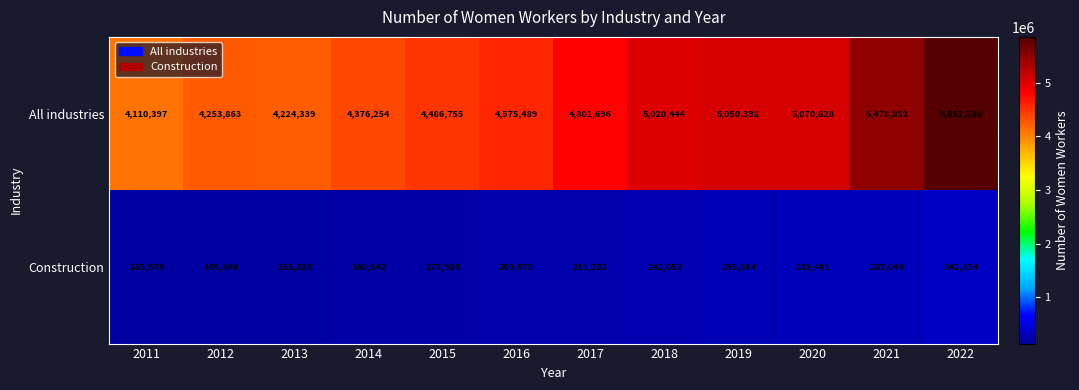

Count the number of categories in the chart.

12